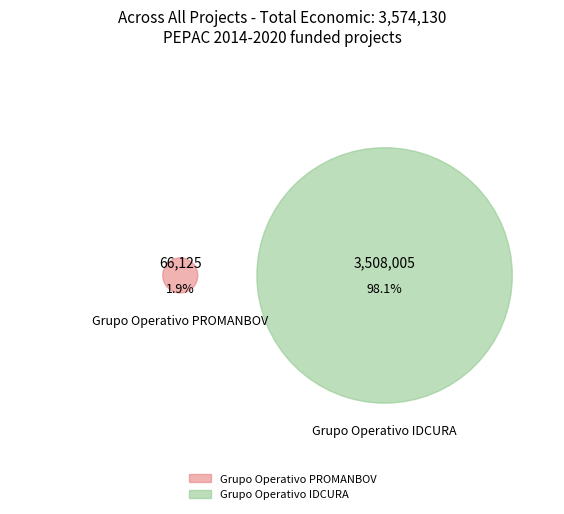

The Grupo Operativo IDCURA slice represents 98% of the pie. True or false?

True